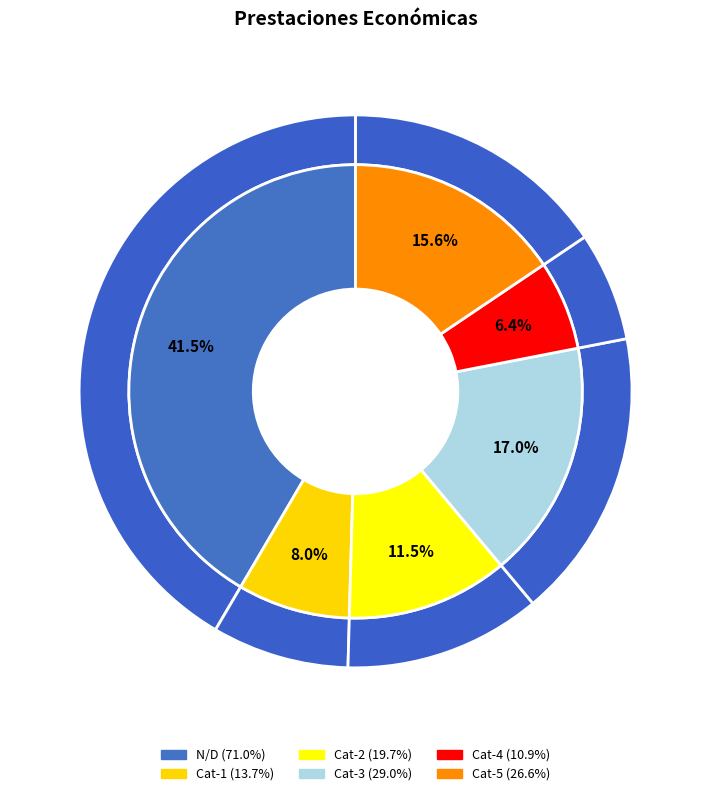

To the nearest percent, what percentage of the pie is N/D?

42%